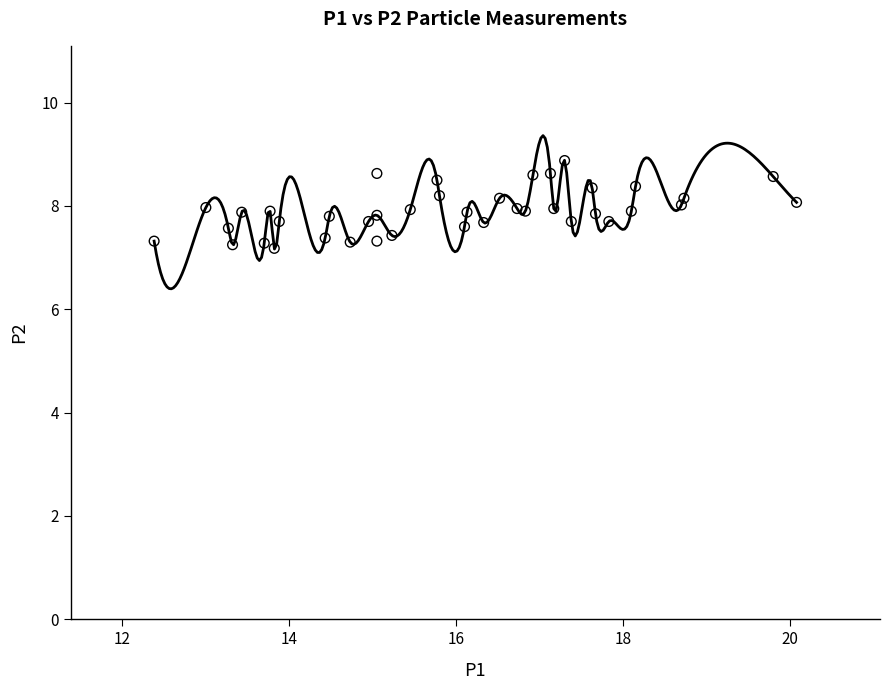

What is the range of X values (max minus min)?

7.7